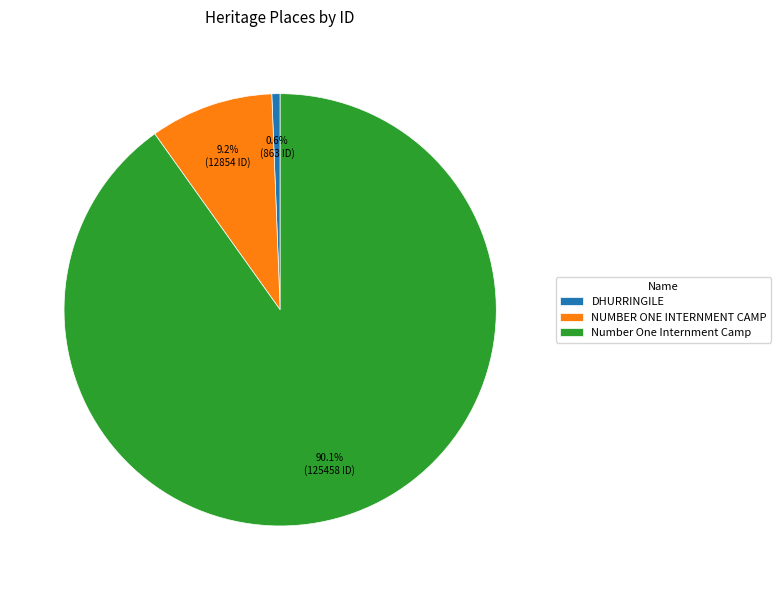

True or false: Number One Internment Camp accounts for 99% of the total.

False